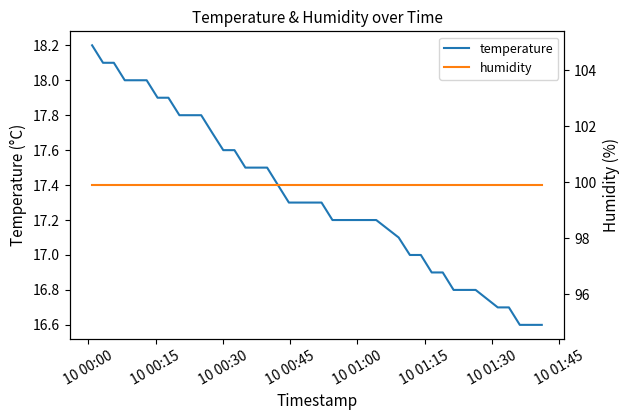

What is the maximum value shown in the chart?

99.9